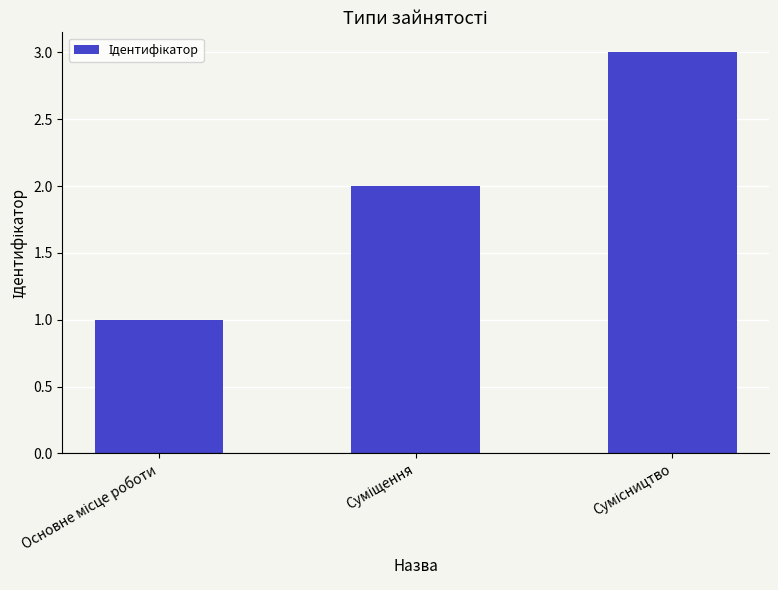

How many data points does each series have?

3